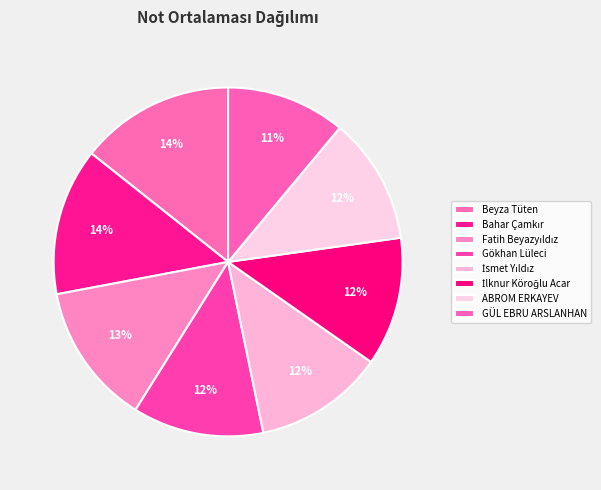

How many slices are in this pie chart?

8